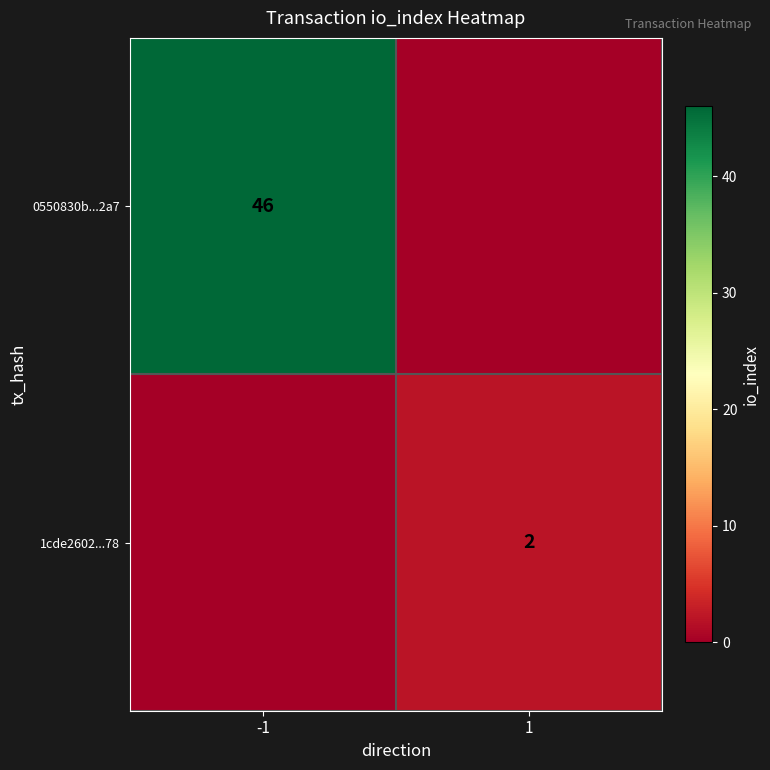

The value of 0550830b...2a7 at -1 is 46. True or false?

True